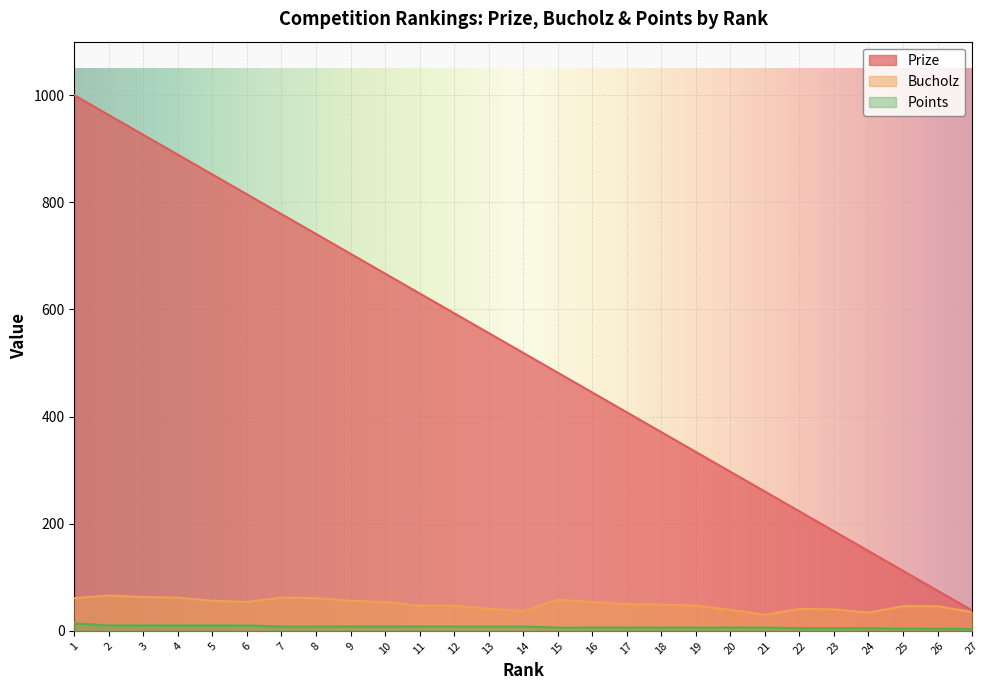

What is the value of the Points point at the 27th from the left?

3